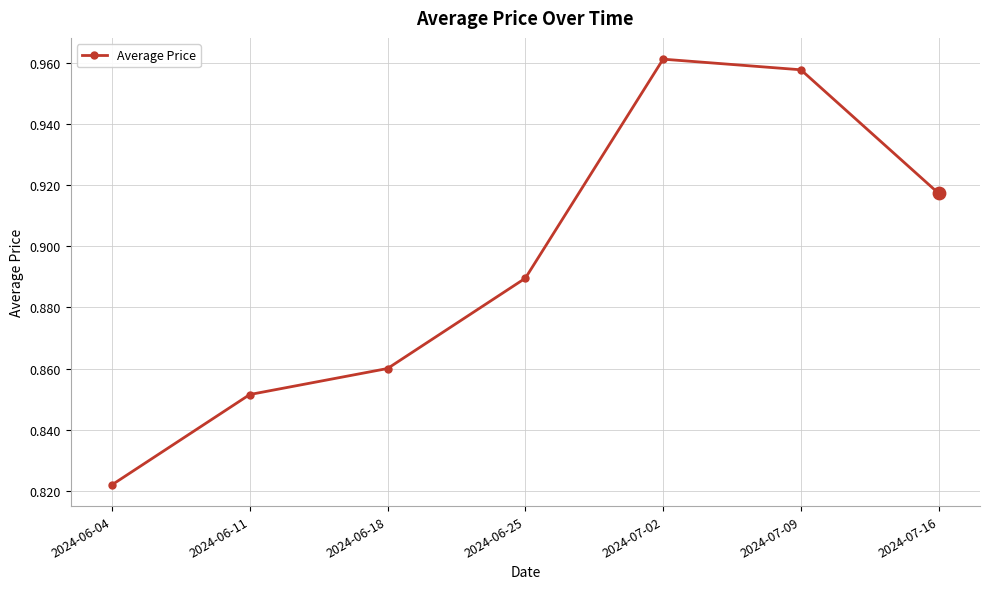

What is the change in value from 2024-06-04 to 2024-07-09?

+0.1